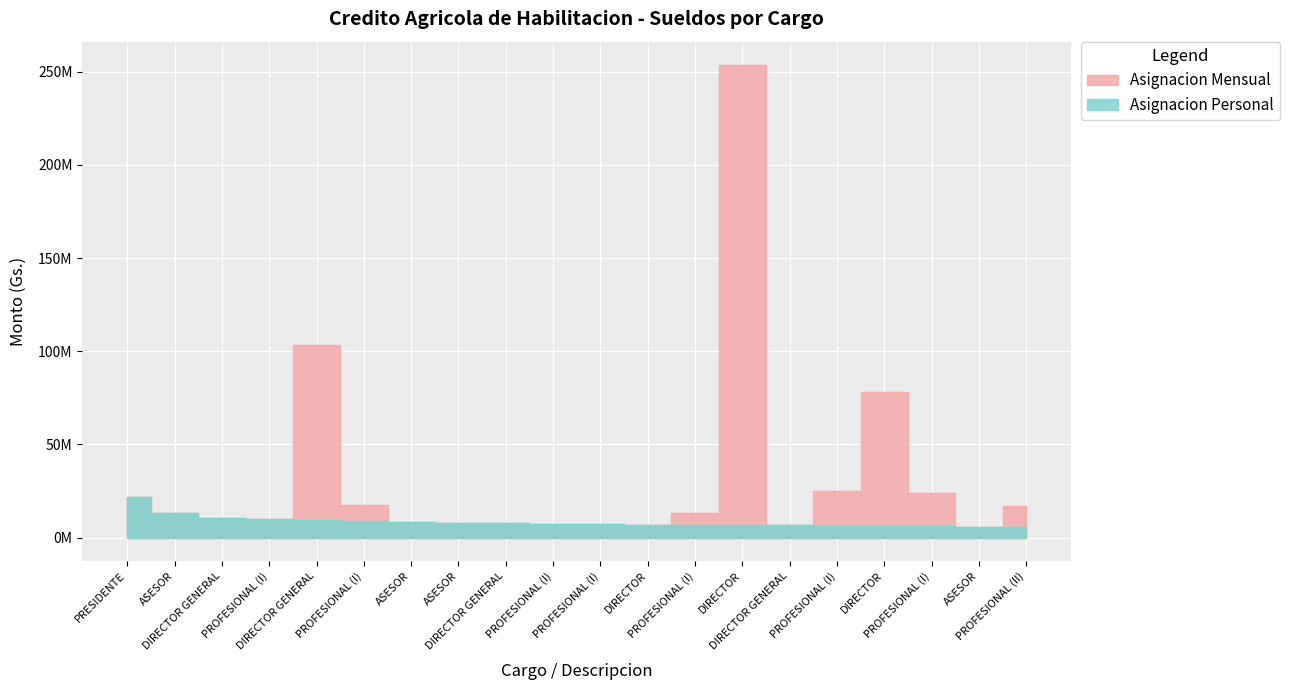

What is the label of the 19th point from the right?

ASESOR